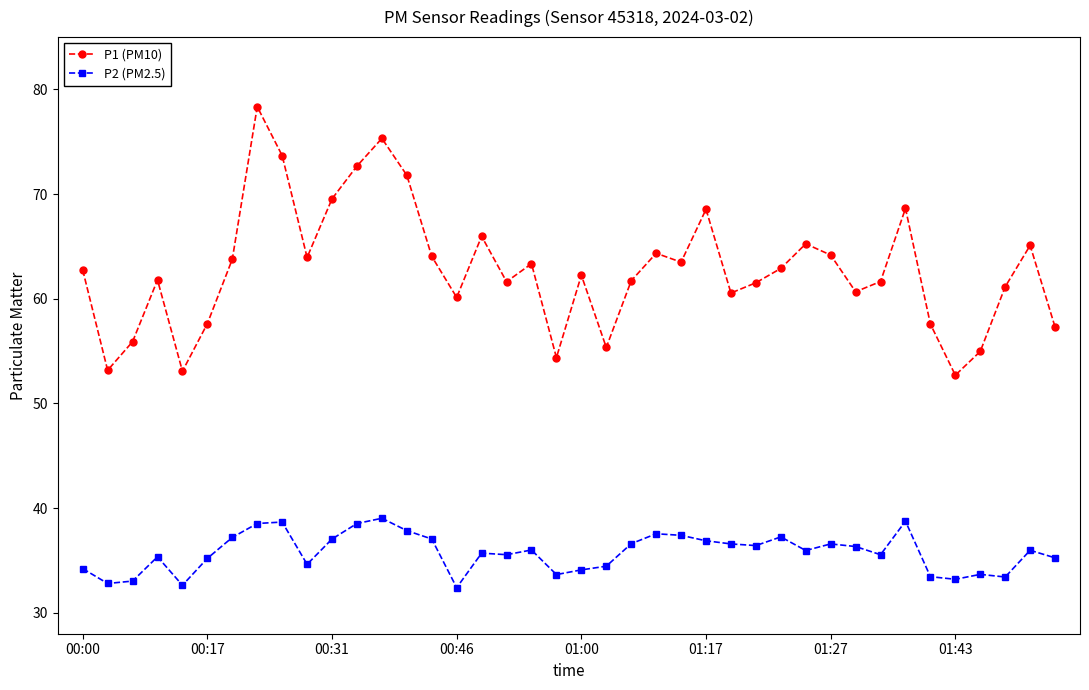

True or false: P2 (PM2.5) has more than 1 interior local peaks.

True